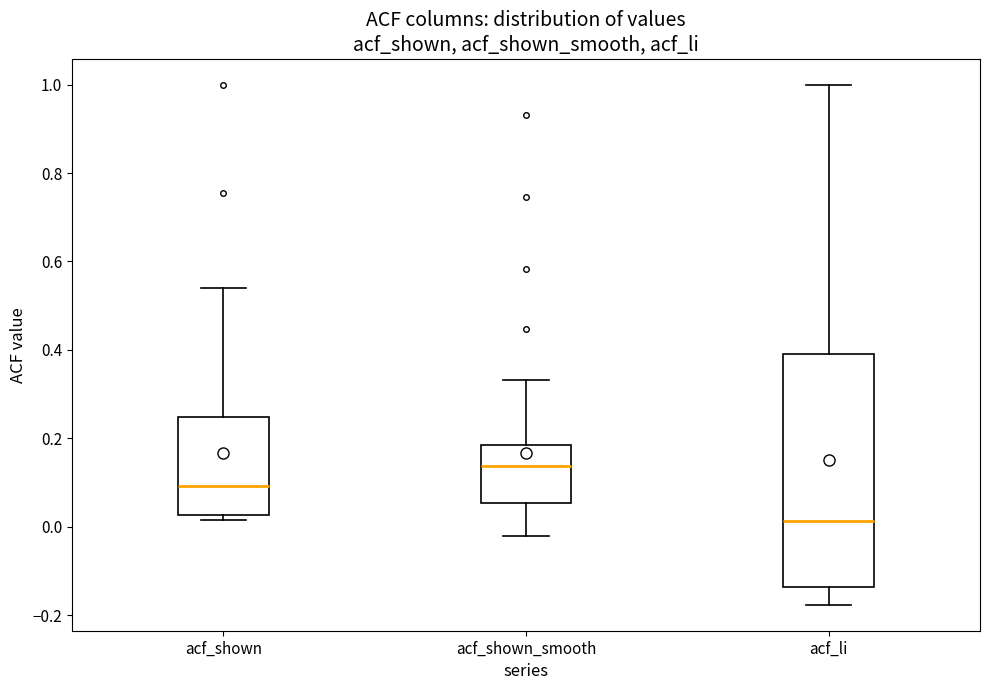

Where is the lower edge of the box for acf_li on the y-axis? The values are not printed on the chart, so give them approximately, as read against the axis.

-0.14